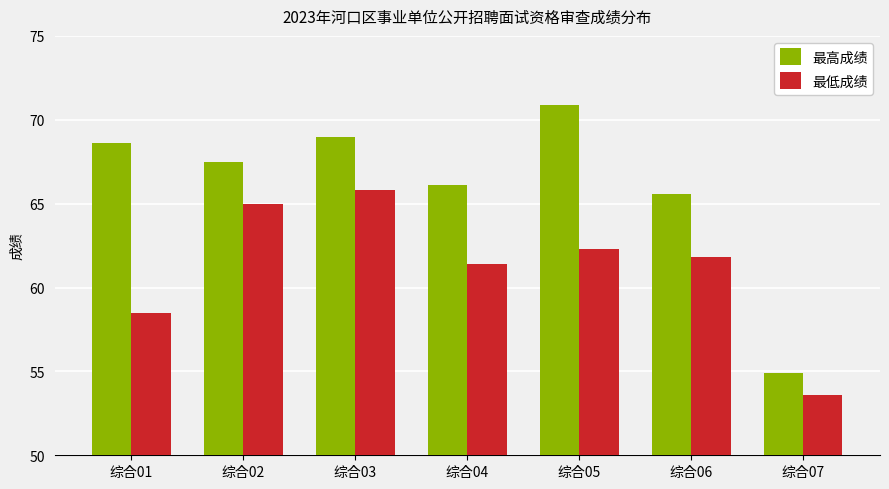

Reading left to right, transcribe all the data shown in this chart.

最高成绩: 68.6	67.5	69.0	66.1	70.9	65.6	54.9
最低成绩: 58.5	65.0	65.8	61.4	62.3	61.8	53.6